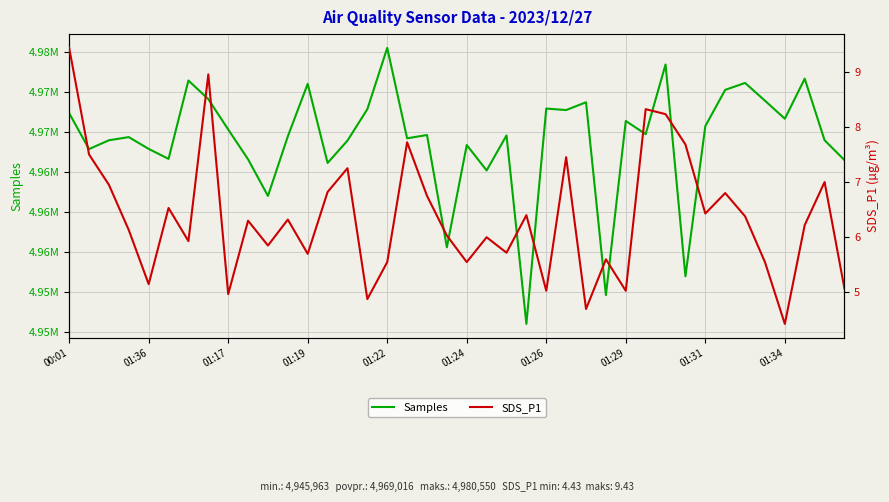

At which category does the chart reach its minimum across all series?

01:34